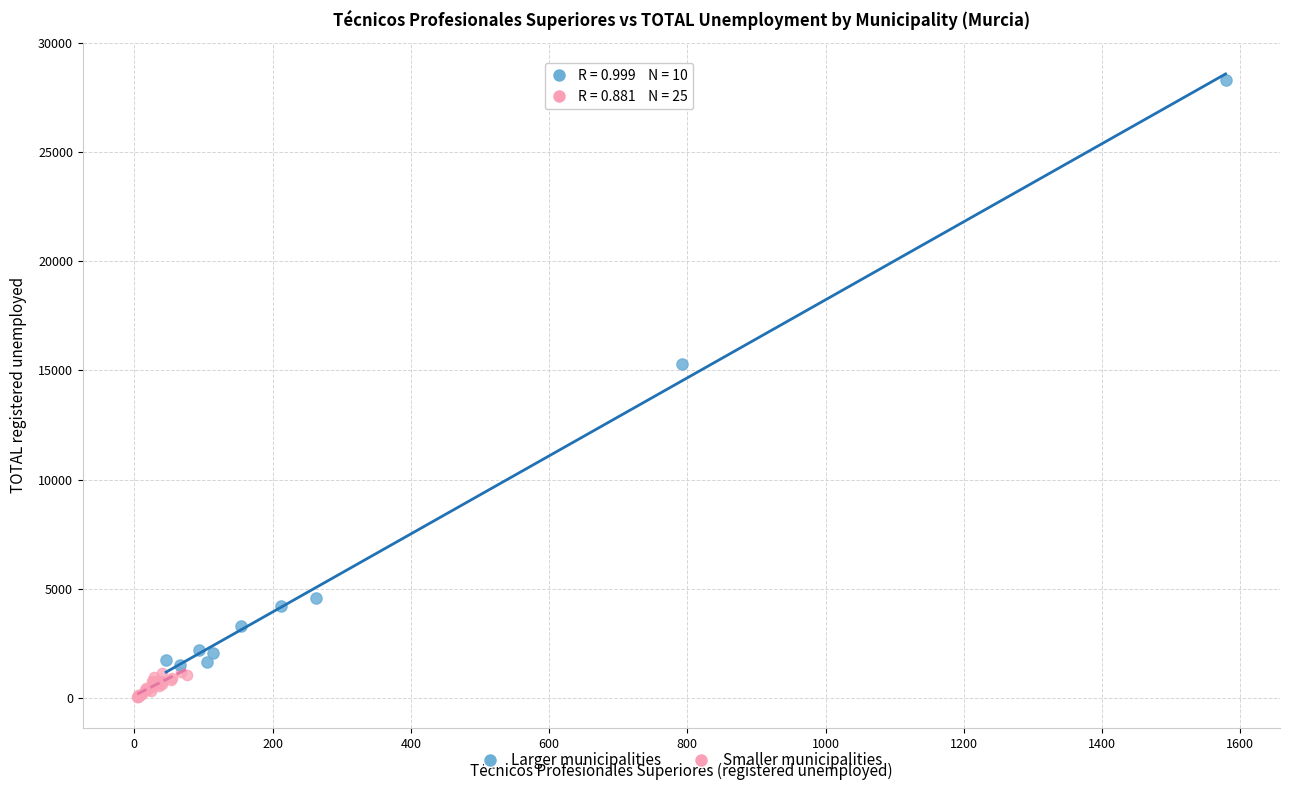

Which series contains the highest Y value?

Larger municipalities